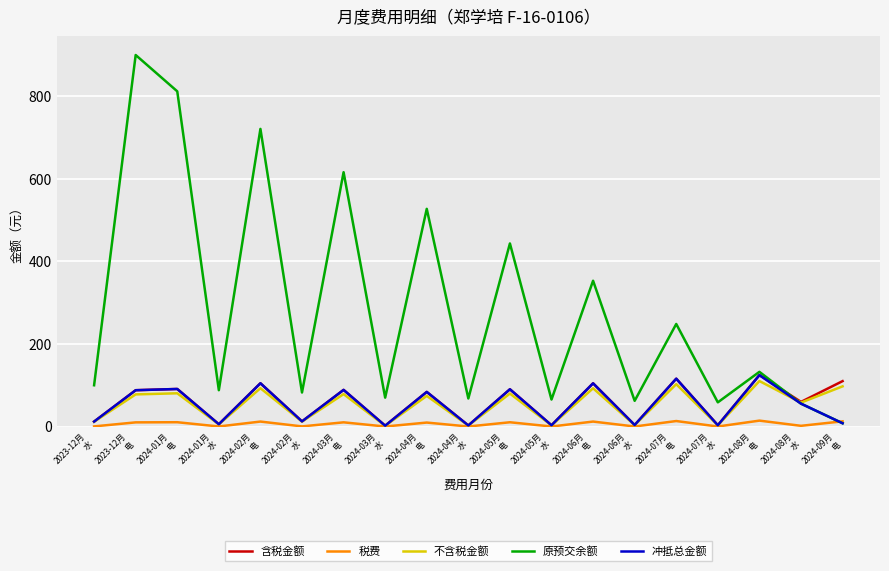

Is it true that 冲抵总金额 equals 36.4 at 2024-07月
电?

False